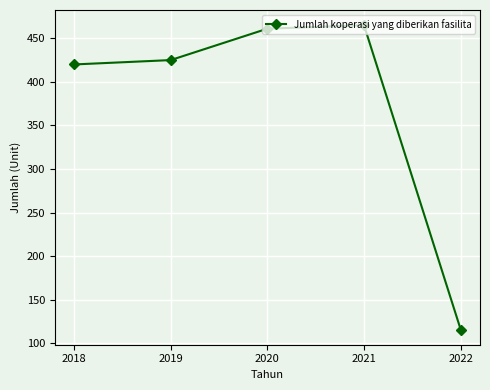

Reading left to right, extract all data points from this chart.

420	425	461	465	116